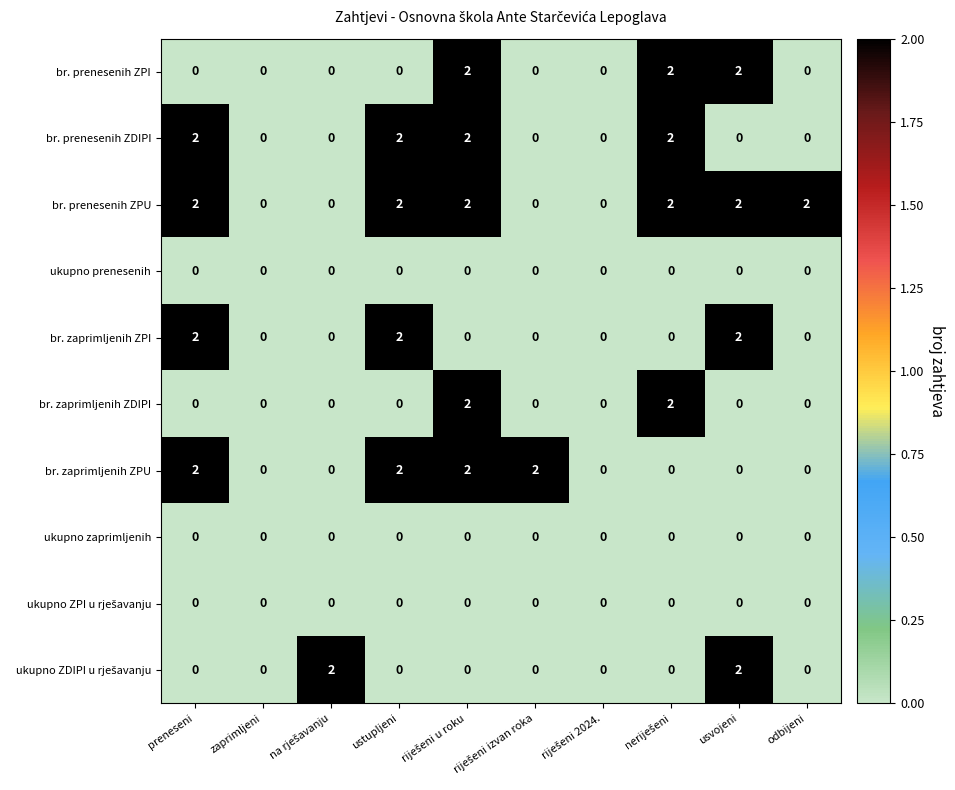

How many br. prenesenih ZPU values are between 0 and 2?

10